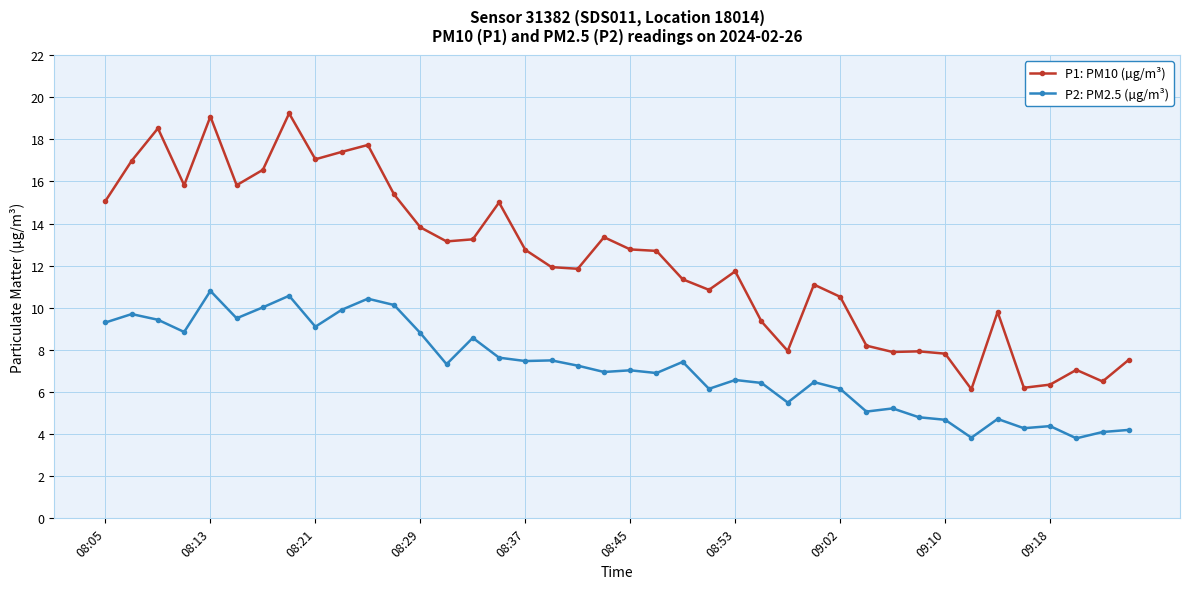

True or false: P2: PM2.5 (µg/m³) and P1: PM10 (µg/m³) intersect in this chart.

False